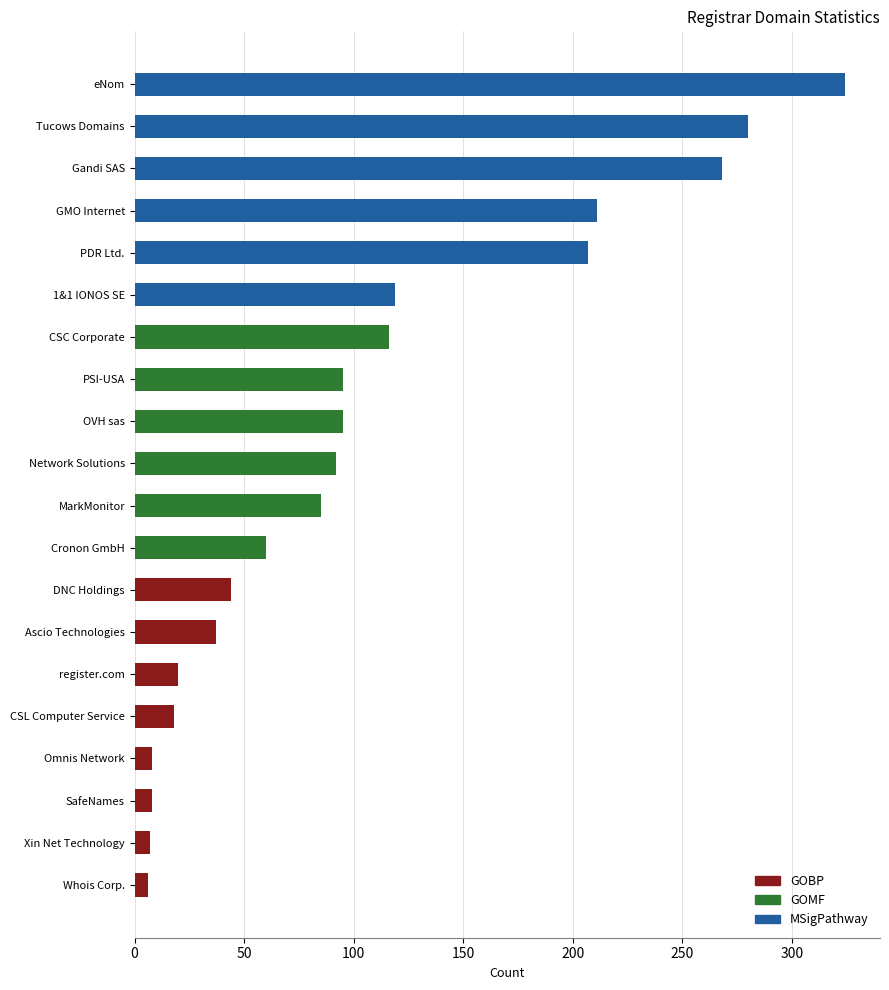

What is the maximum value shown in the chart?

324